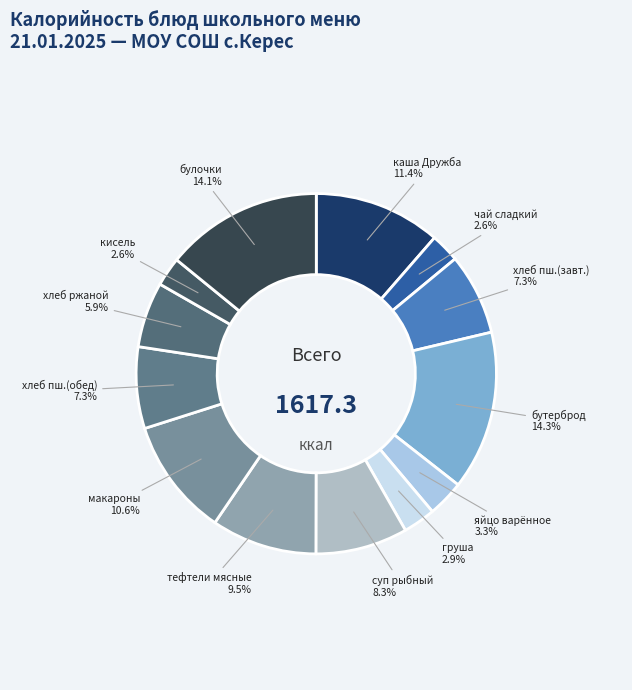

Is there any slice that represents more than half of the pie?

No